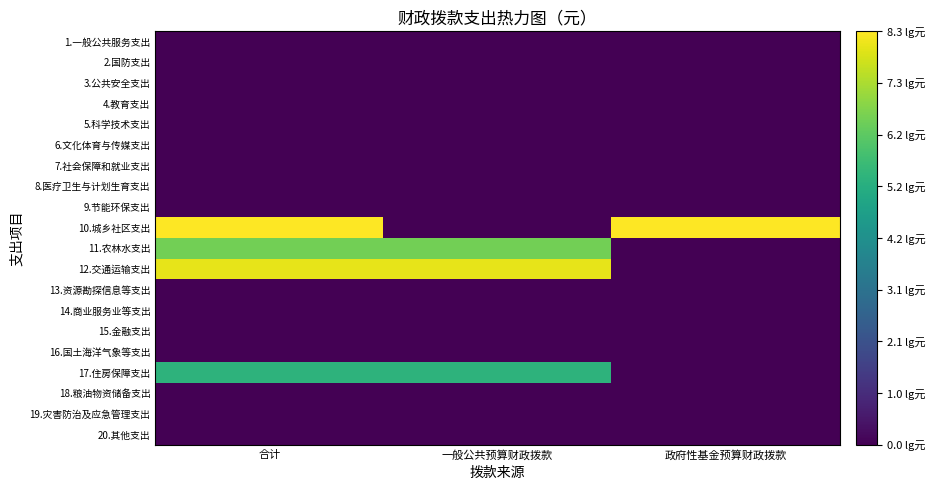

What is the difference between the highest and lowest values at 政府性基金预算财政拨款?

8.3